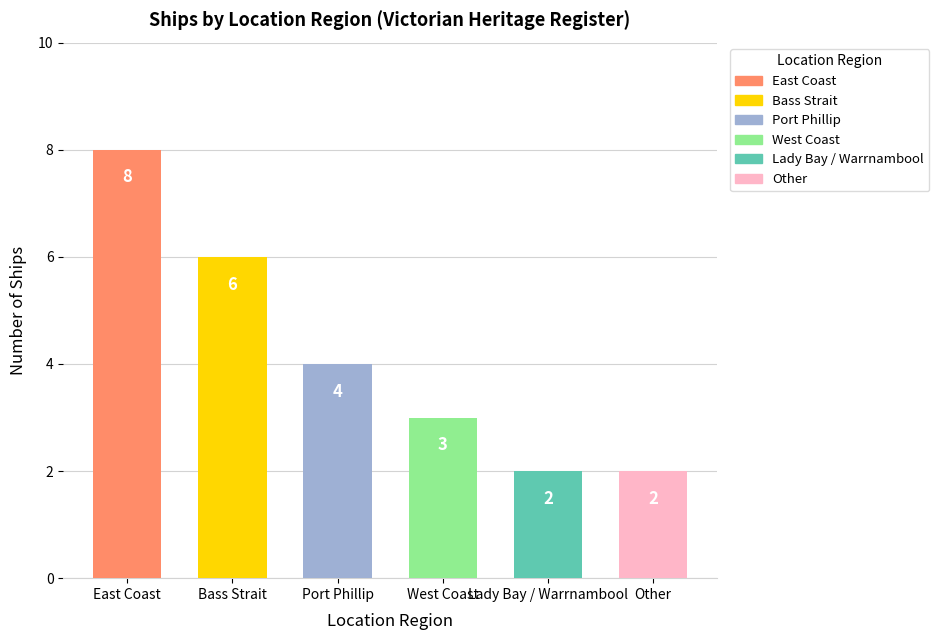

What is the value of the 5th bar from the left?

2